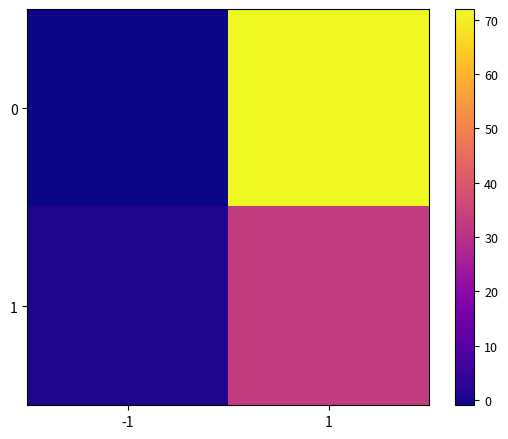

At which category does the chart reach its minimum across all series?

-1